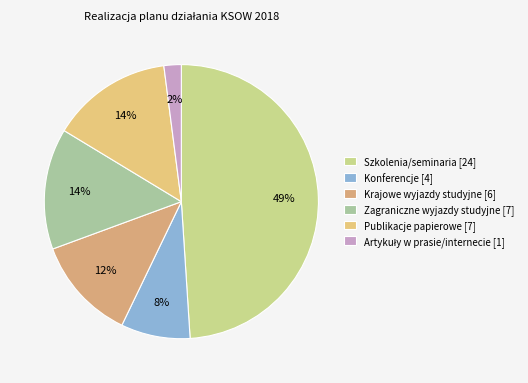

Rank the categories by value from highest to lowest.

Szkolenia / seminaria / inne formy szkoleniowe, Zagraniczne wyjazdy studyjne, Tytuły publikacji wydanych w formie papierowej, Krajowe wyjazdy studyjne, Konferencje, Artykuły/wkładki w prasie i w internecie